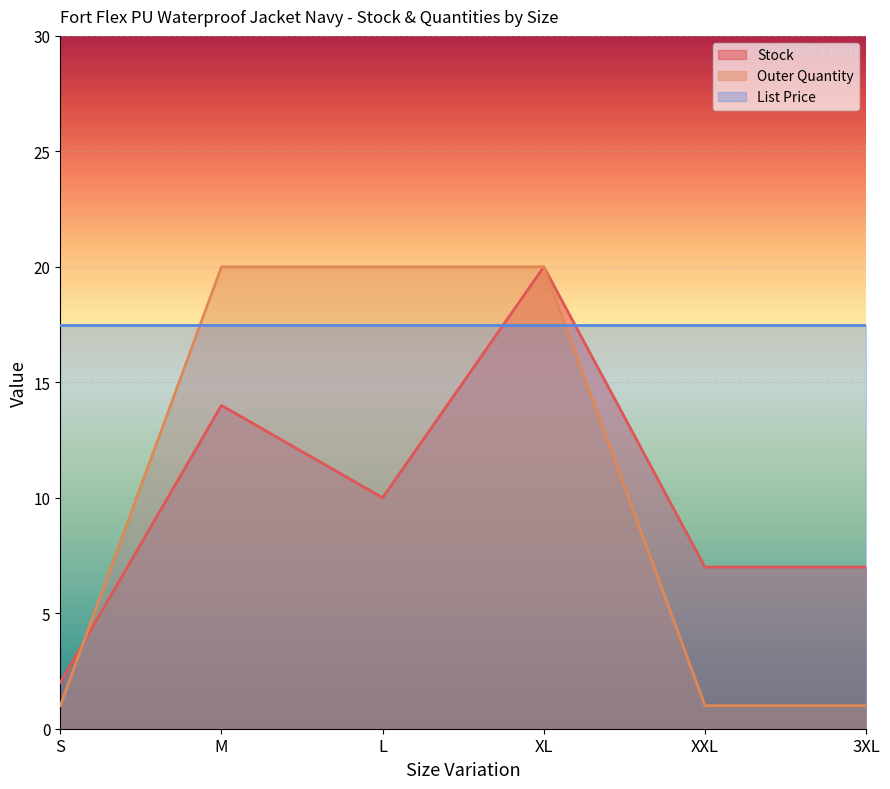

The List Price series shows 5.5 at XXL. True or false?

False